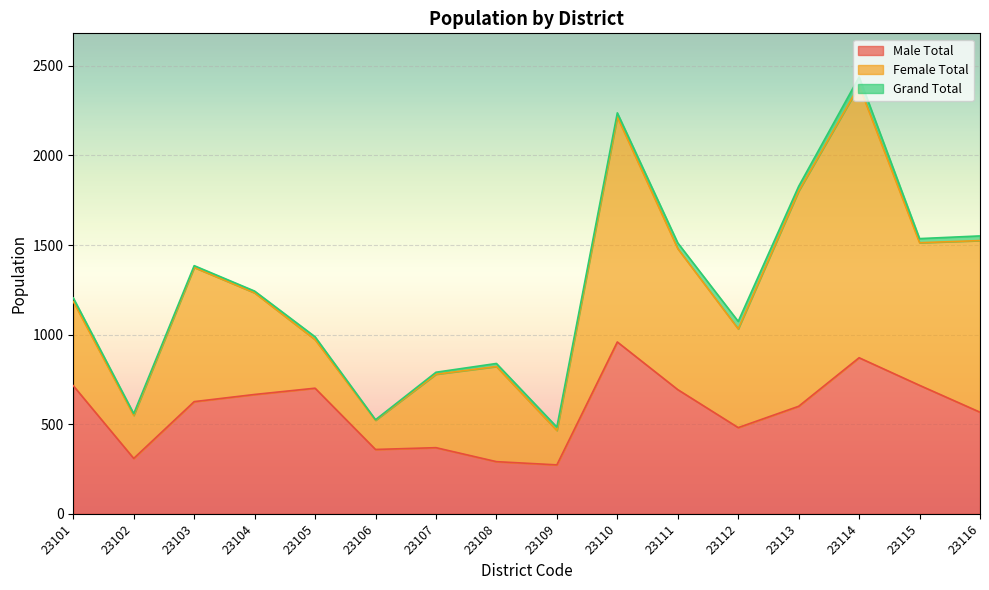

The value of Male Total at 23104 is 666. True or false?

True